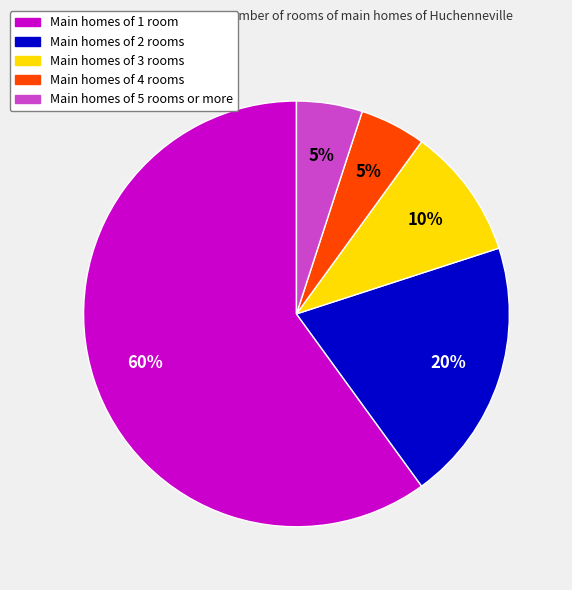

Does Main homes of 3 rooms account for over 50% of the chart?

No